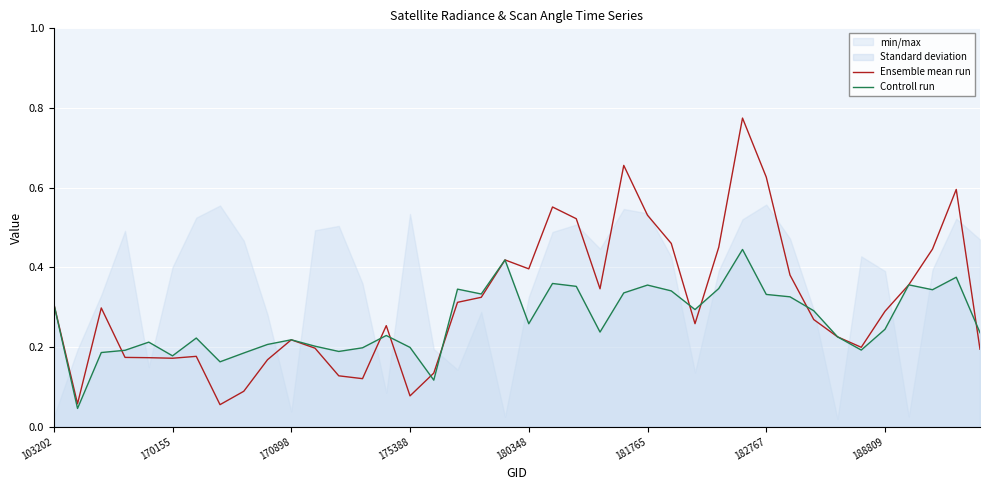

What is the difference between the Controll run values at 15 and 27?

0.1